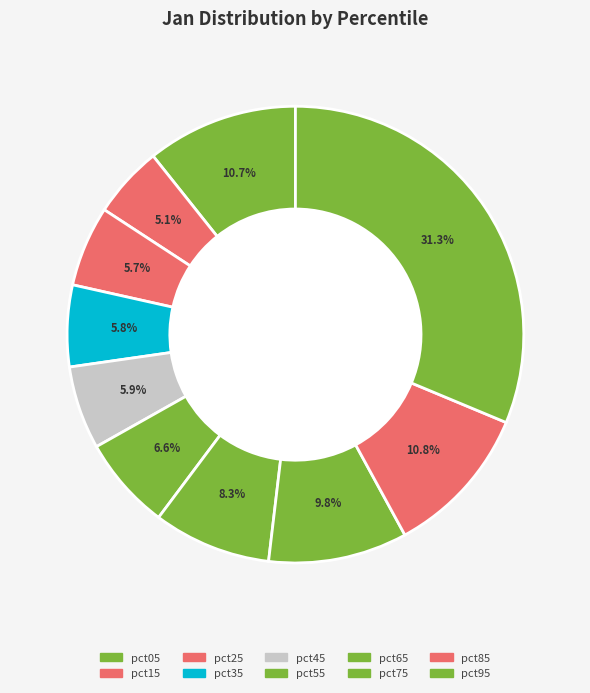

What is the largest slice in the pie chart?

pct95